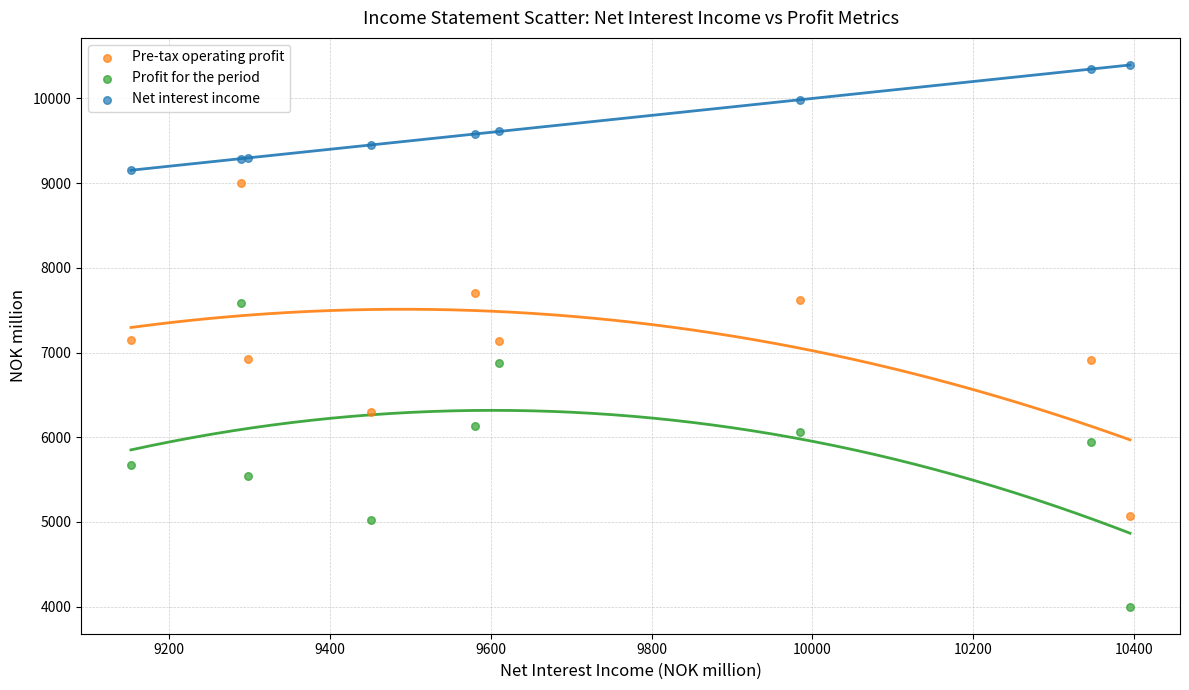

What are all the series names shown in the legend?

Pre-tax operating profit, Profit for the period, Net interest income